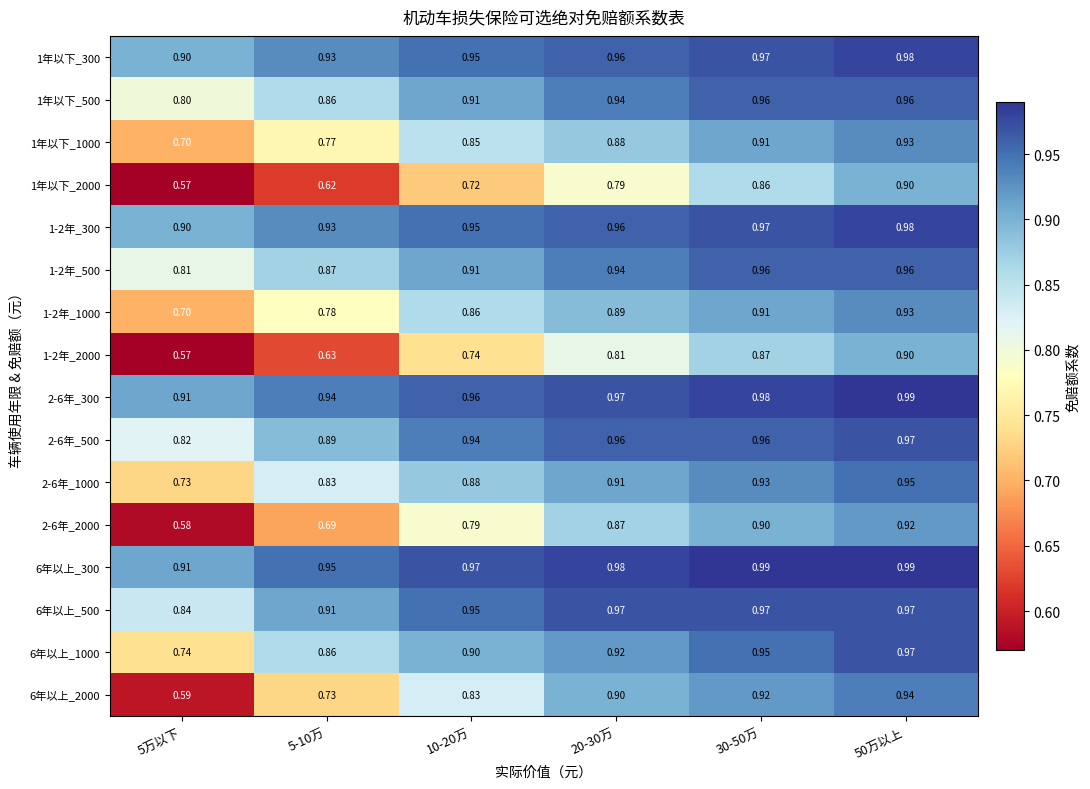

Is the value of 6年以上_500 at 10-20万 greater than the value of 2-6年_300 at 5万以下?

Yes